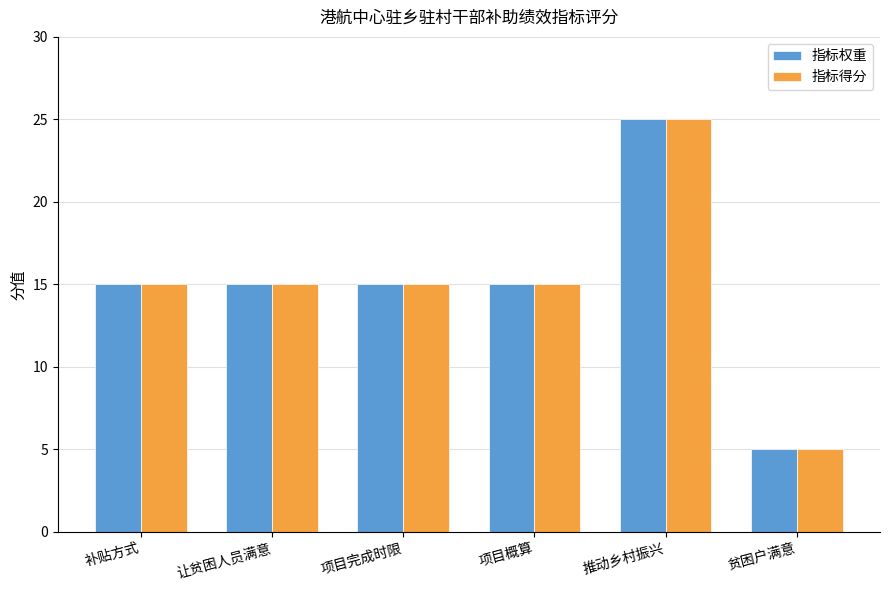

What is the total value across all series at 贫困户满意?

10